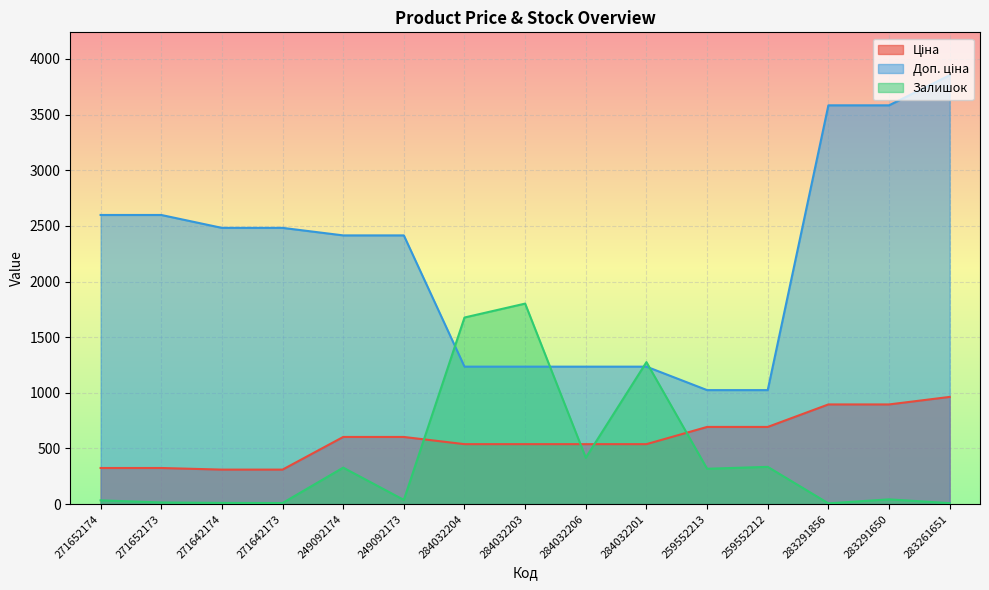

What position from the left is 284032206?

9